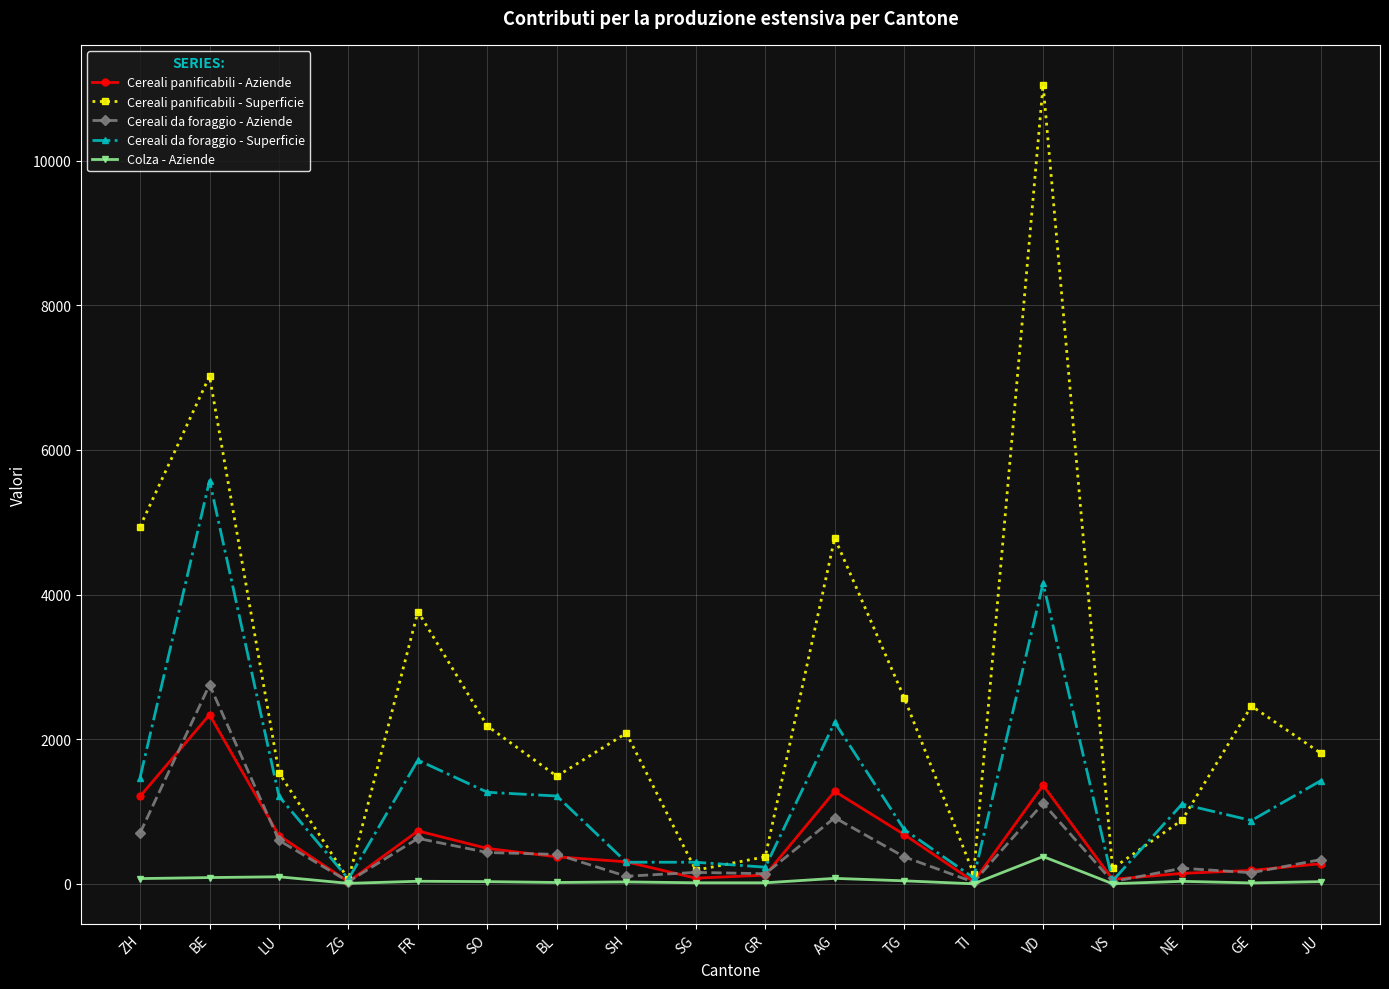

At which category does Cereali da foraggio - Superficie reach its first local peak?

BE